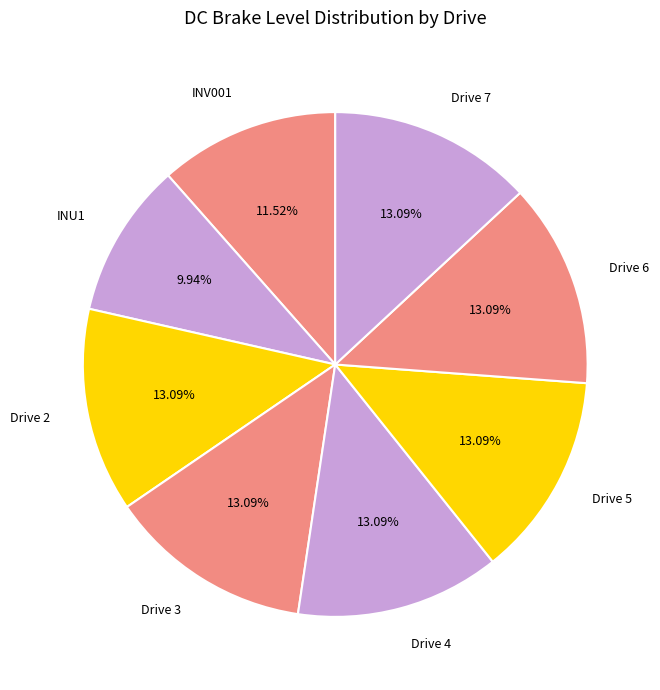

Does Drive 4 represent more than half of the total?

No